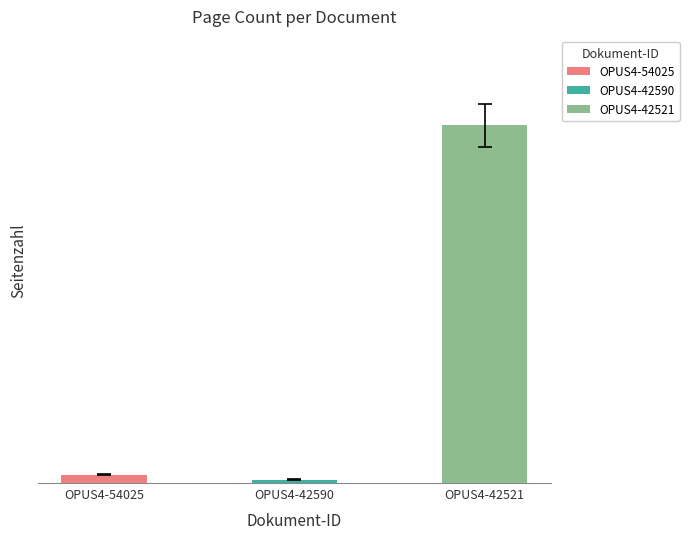

Which has a higher value, OPUS4-54025 or OPUS4-42590?

OPUS4-54025